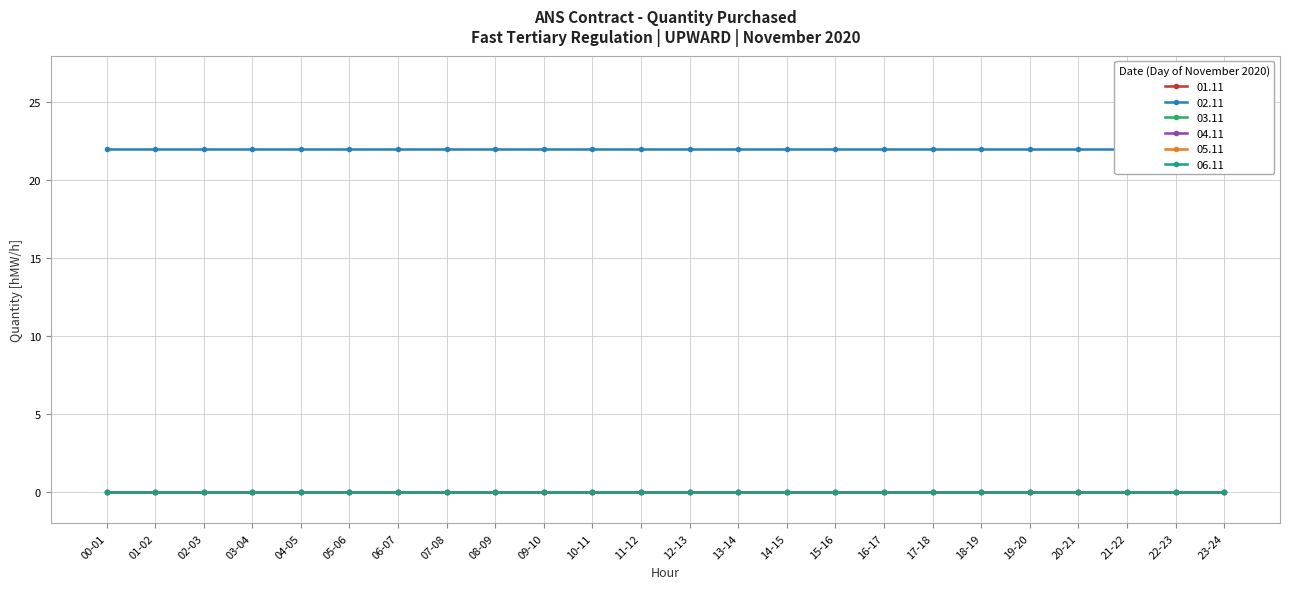

True or false: 02.11 has a value of 22 at 02-03.

True